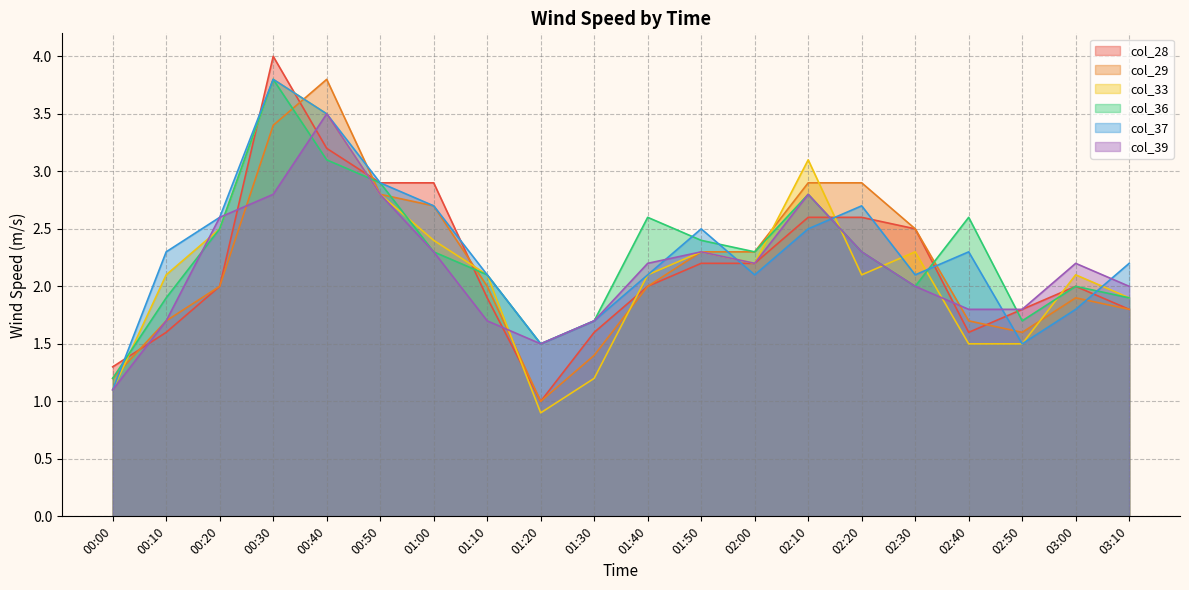

How many intersections are there between col_29 and col_33?

8